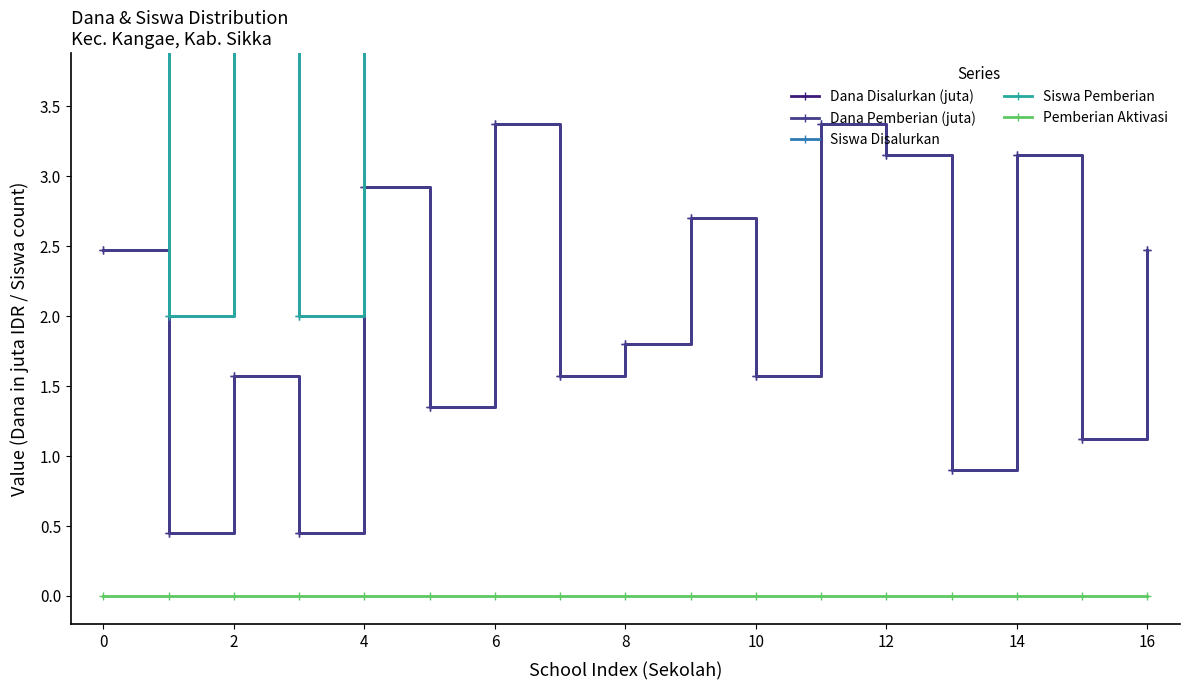

What is the difference between the maximum and minimum values in the Siswa Disalurkan series?

13.0